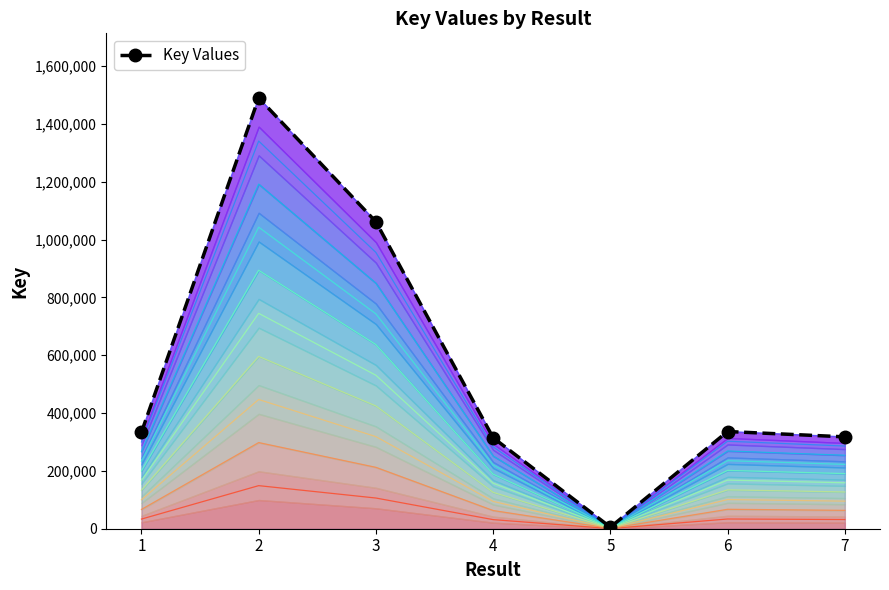

Is it true that the value at 4 is 426069?

False